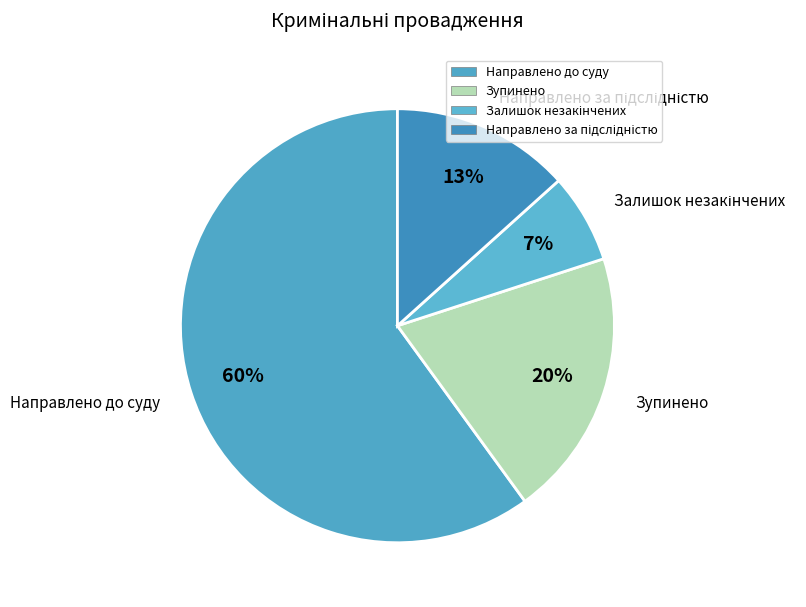

Between Зупинено and Направлено до суду, which is larger?

Направлено до суду